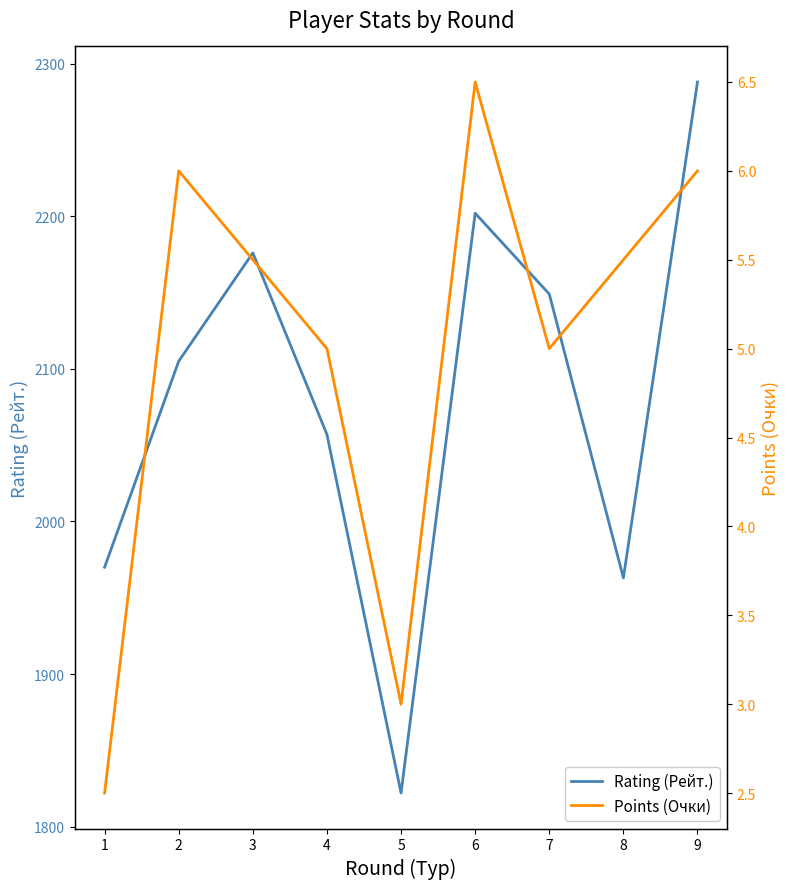

What is the difference between the maximum and minimum values in the Points (Очки) series?

4.0